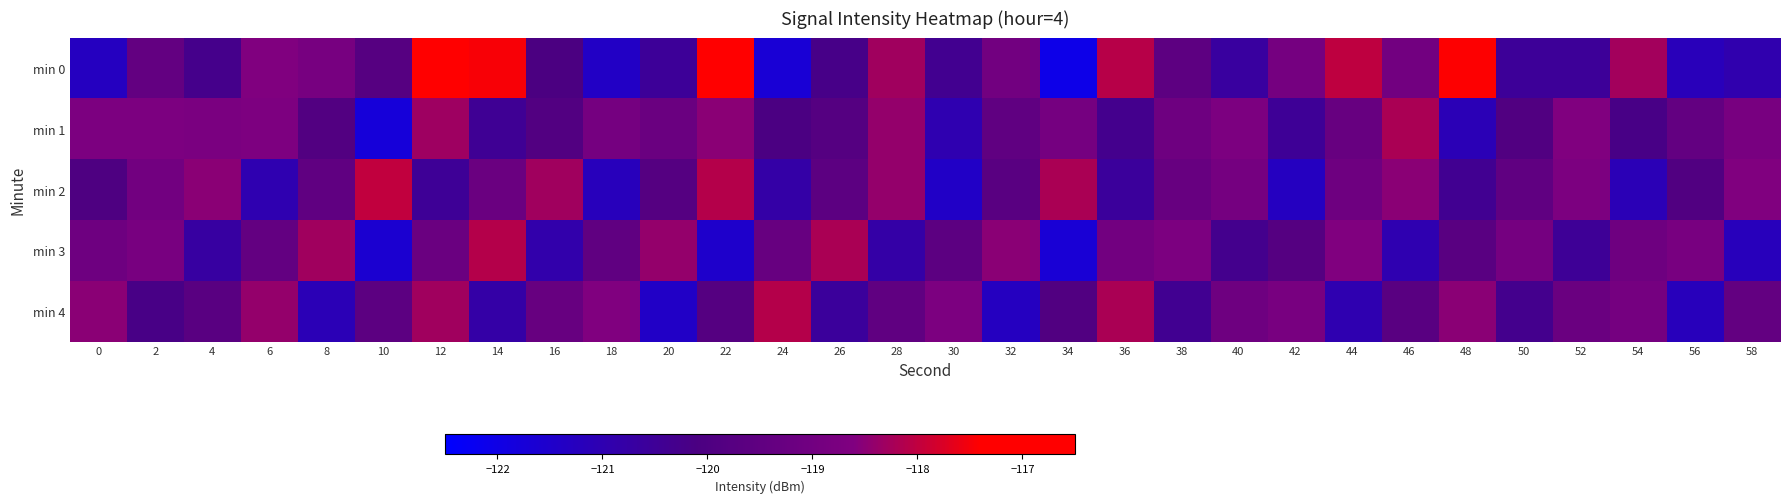

How many series are shown in this chart?

5